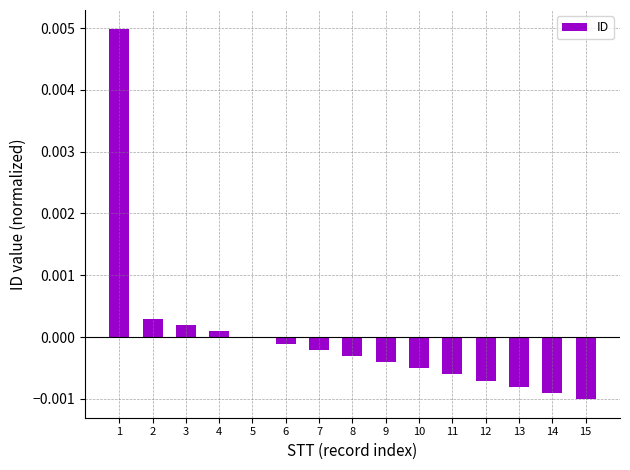

Is it true that the value at 13 is -0.0?

True